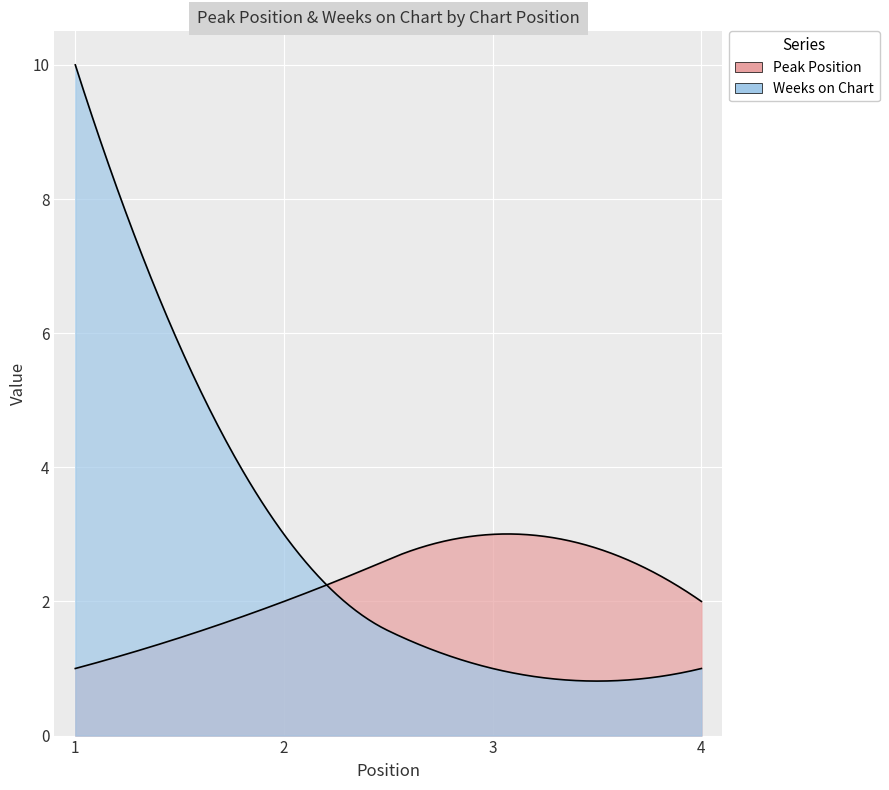

How many times do Weeks on Chart and Peak Position cross each other?

1